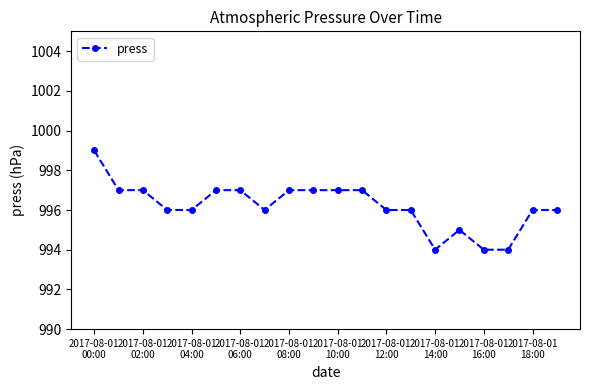

What is the smallest value displayed?

994